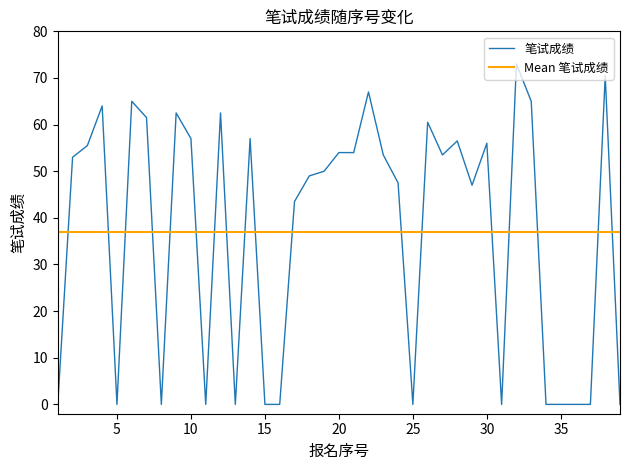

Count the number of data series in this chart.

1